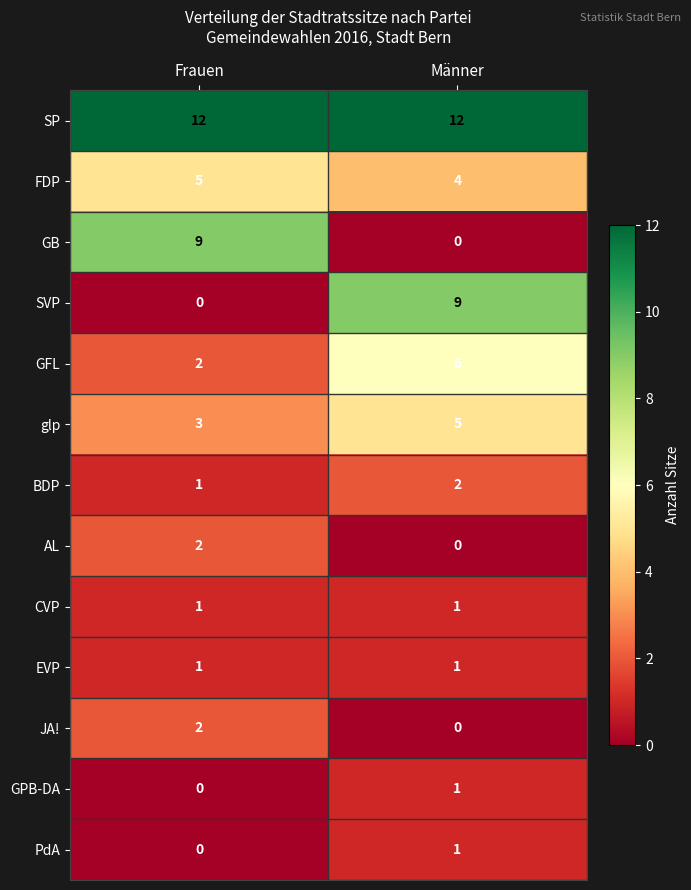

True or false: AL has a value of 1 at Frauen.

False